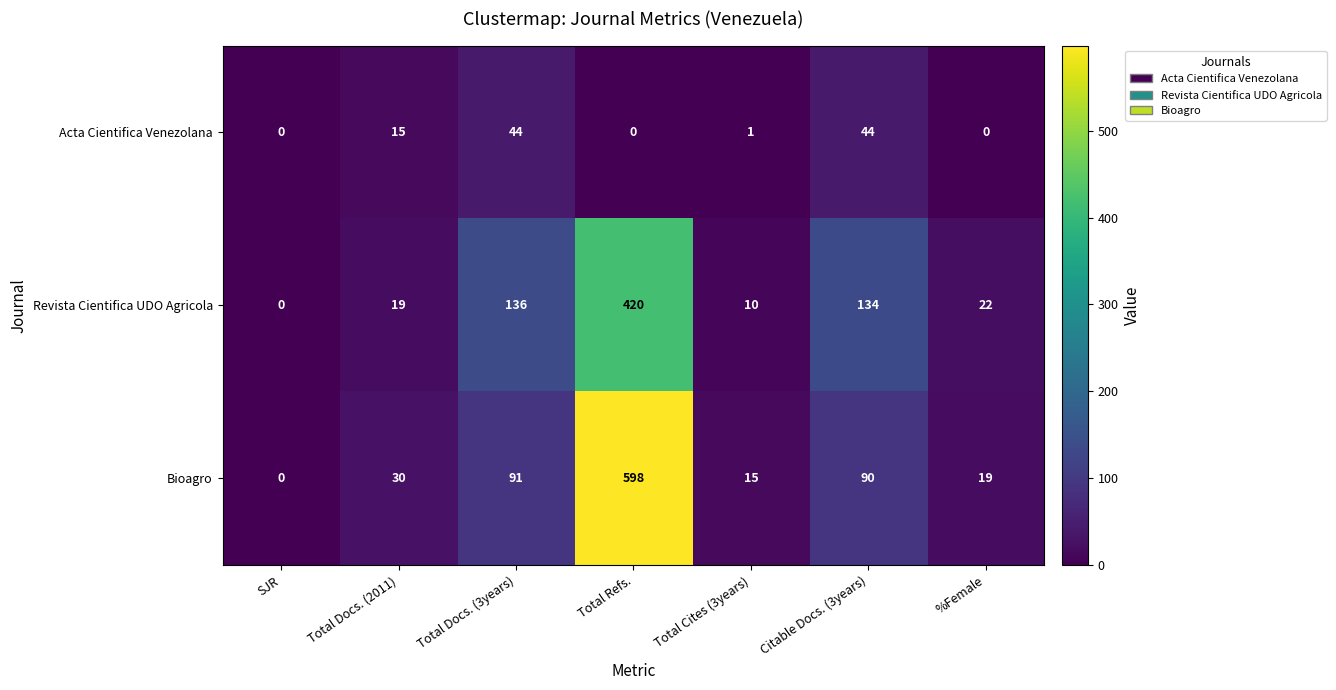

At which category is the sum across all series the highest?

Total Refs.